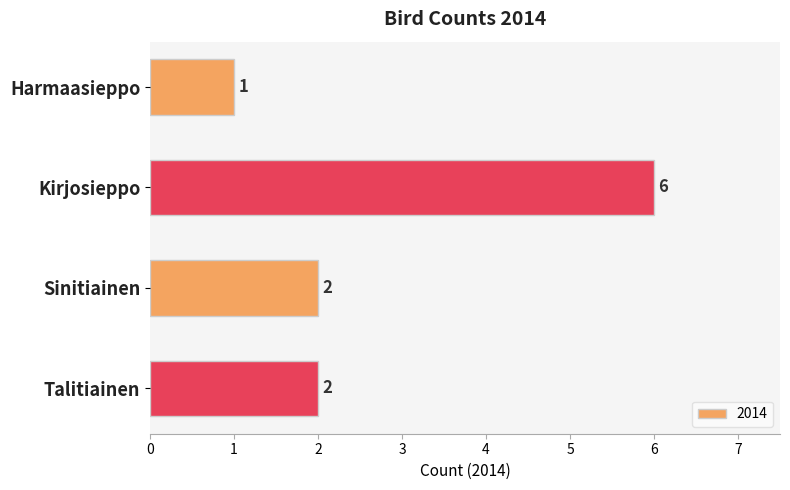

True or false: the data shows 0 at Harmaasieppo.

False